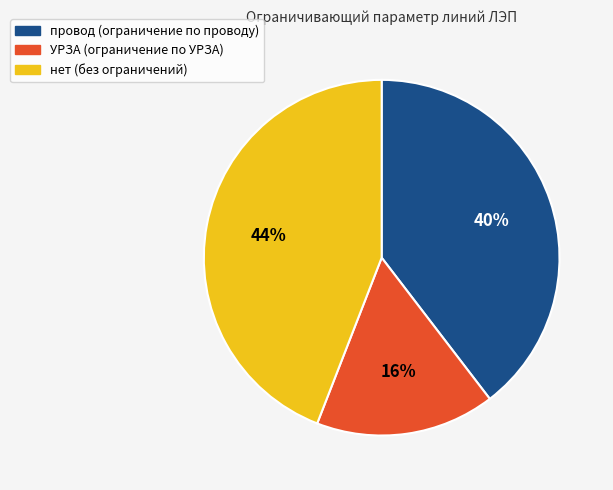

Does any single category account for the majority?

No